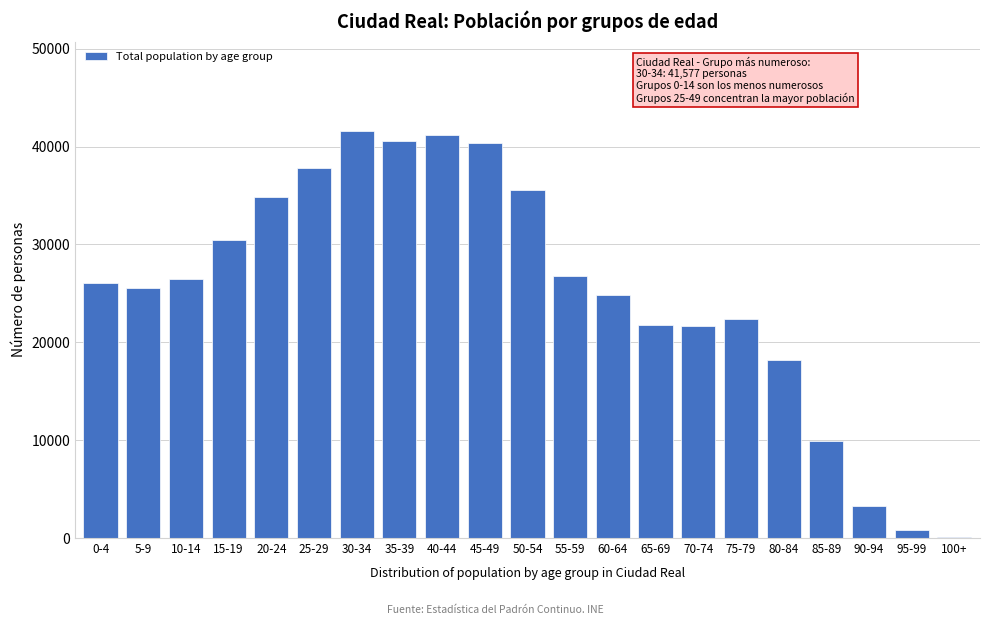

Between 5-9 and 90-94, which is larger?

5-9